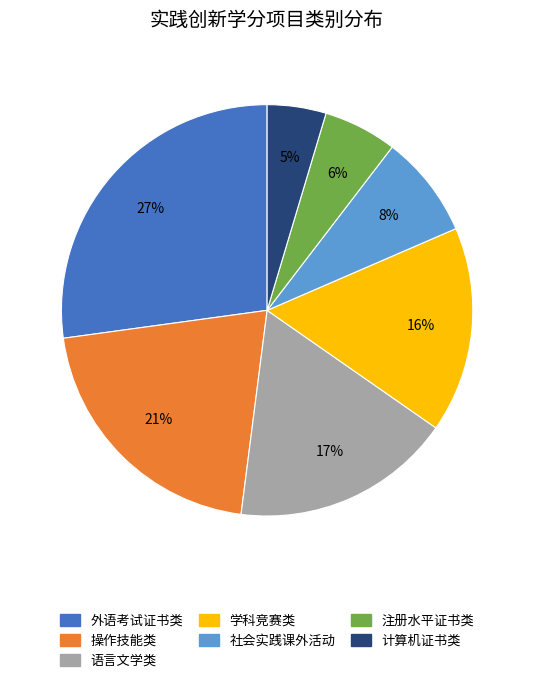

Is there any slice that represents more than half of the pie?

No